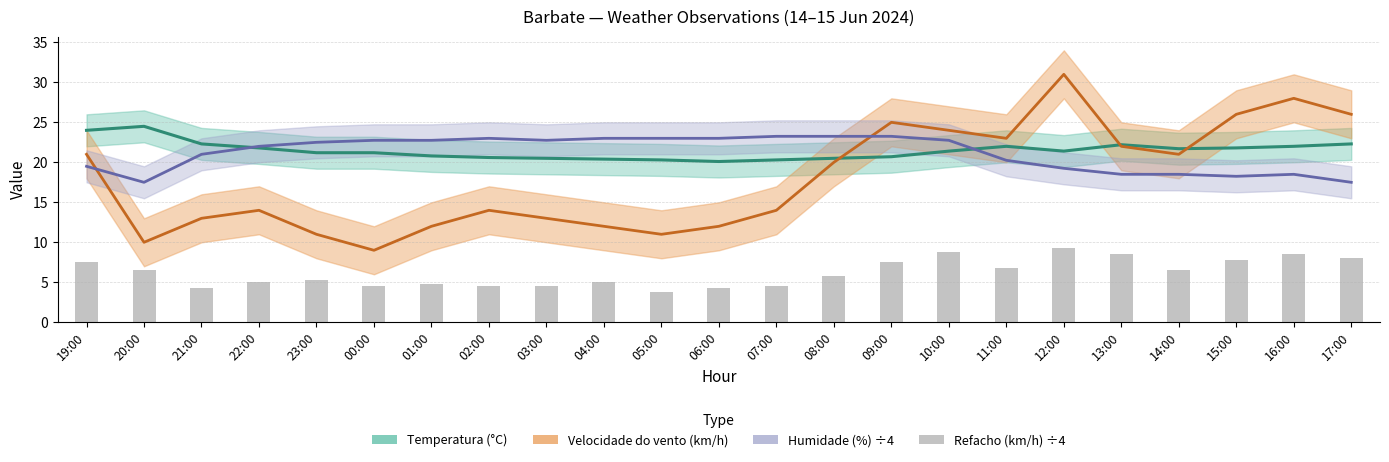

What is the minimum value shown in the chart?

3.8